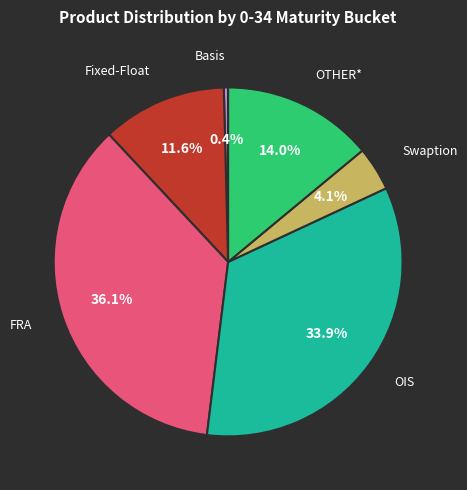

How many segments does this pie chart have?

6